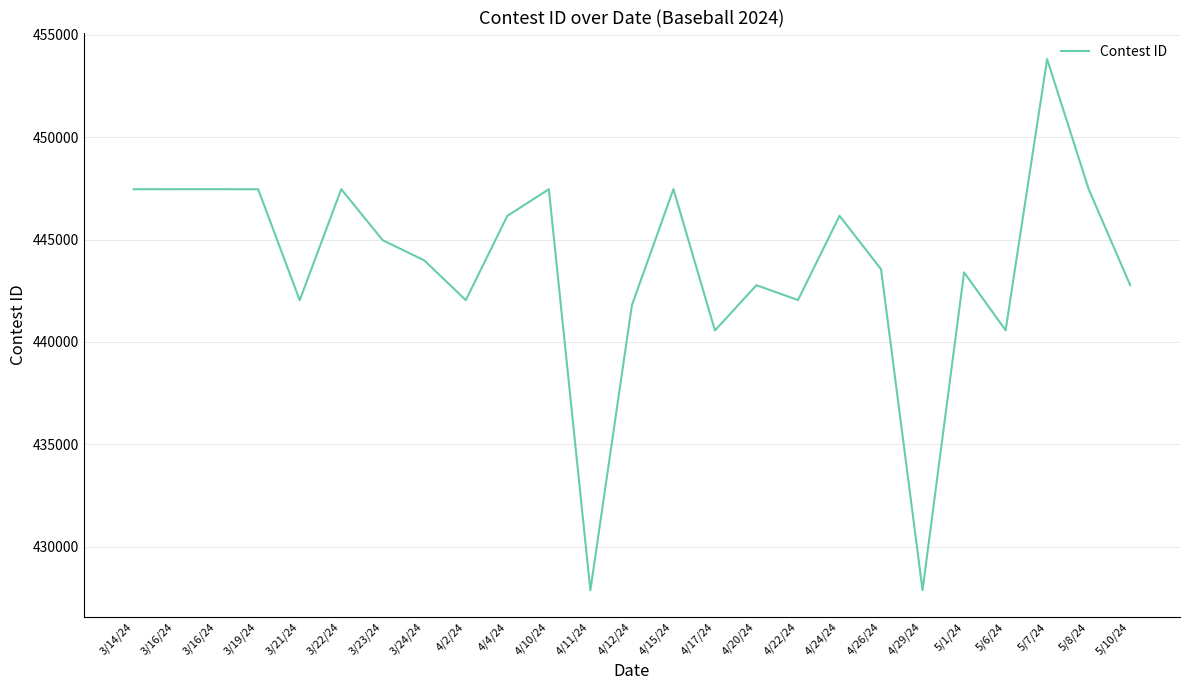

Which label corresponds to the largest value in the chart?

5/7/24